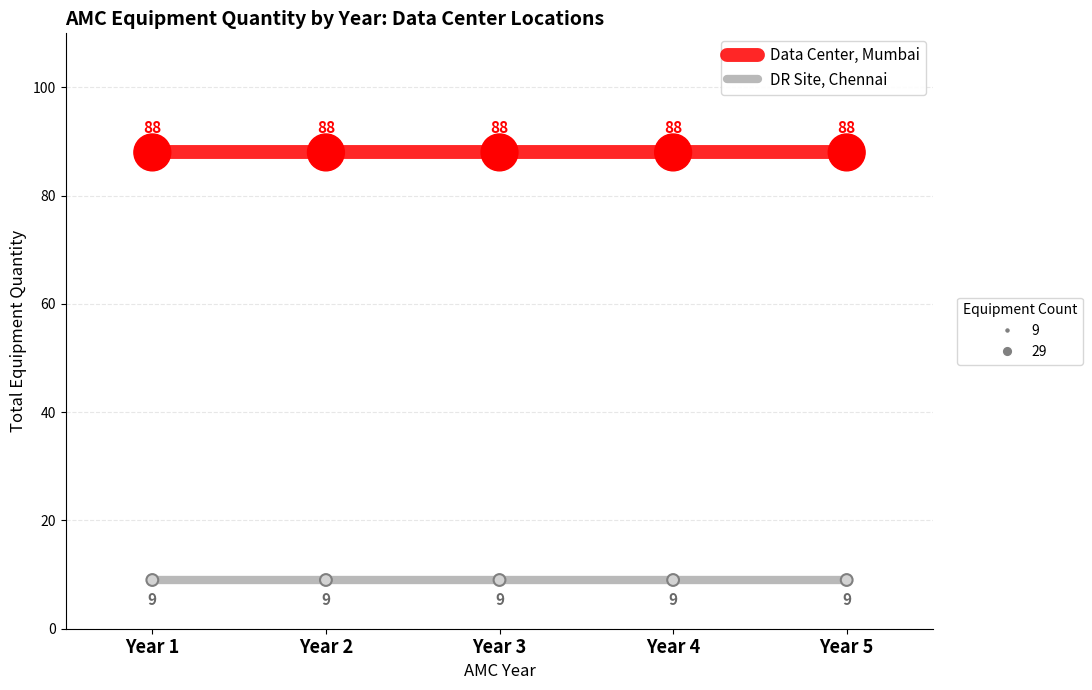

What is the difference between the highest and lowest values at Year 2?

79